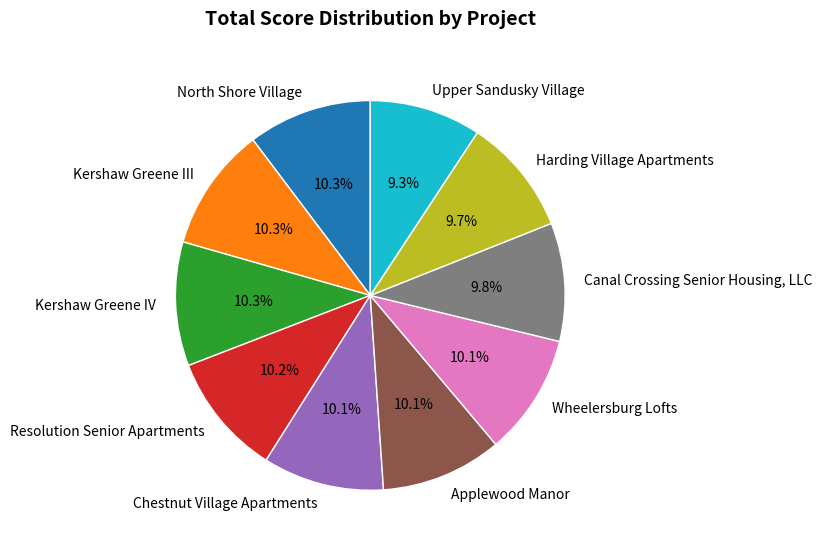

Is Kershaw Greene IV the majority of the pie?

No